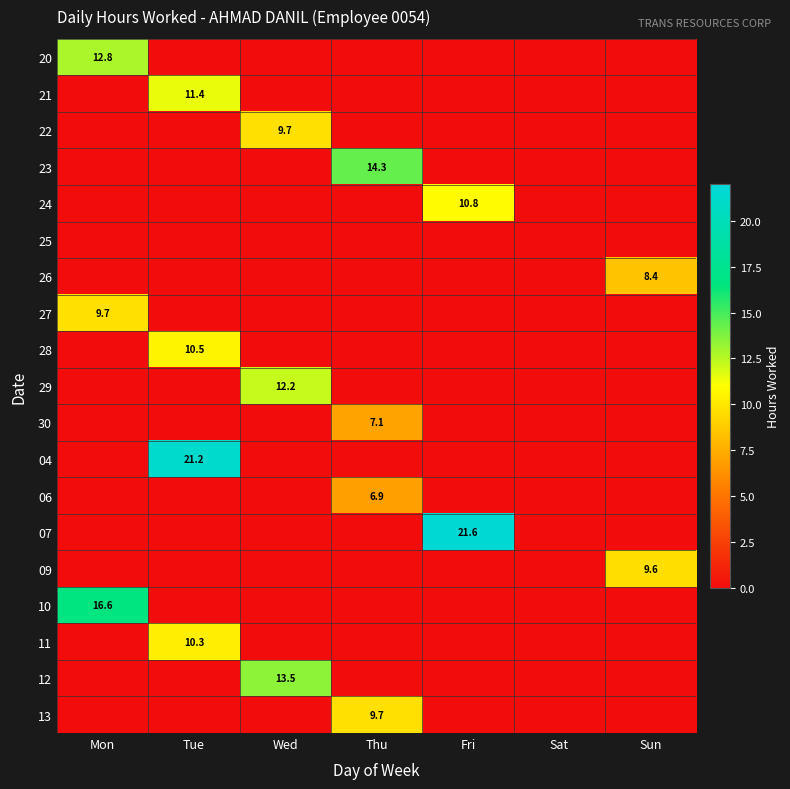

Is the value of 21 at Mon greater than the value of 12 at Thu?

No